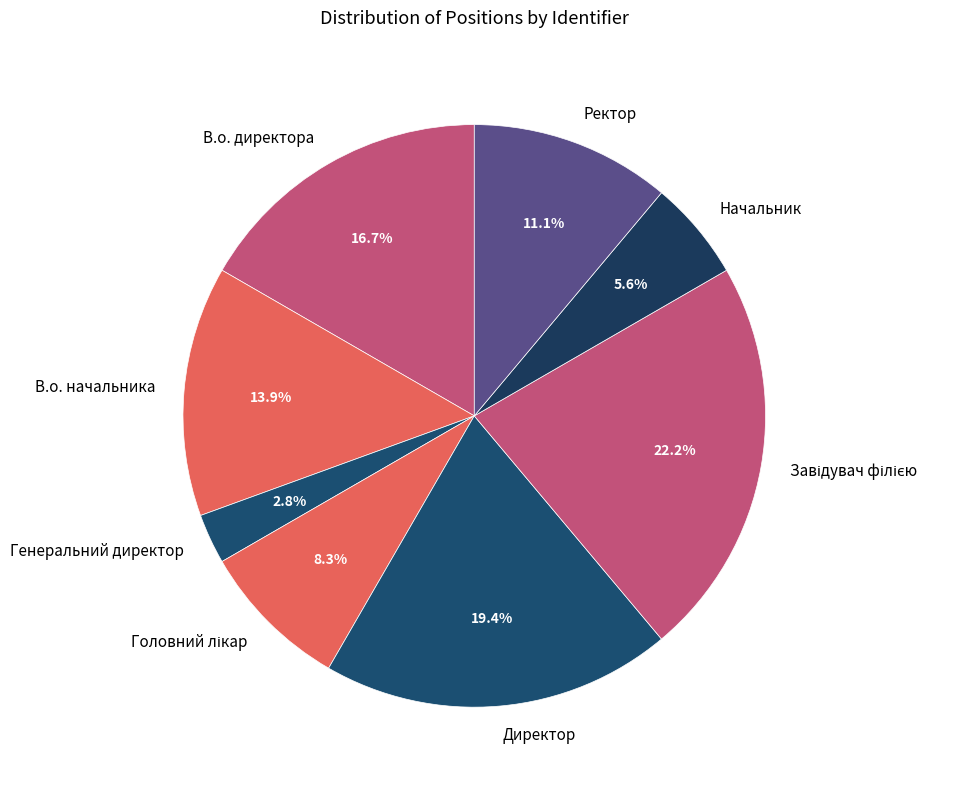

Which slice is the smallest?

Генеральний директор